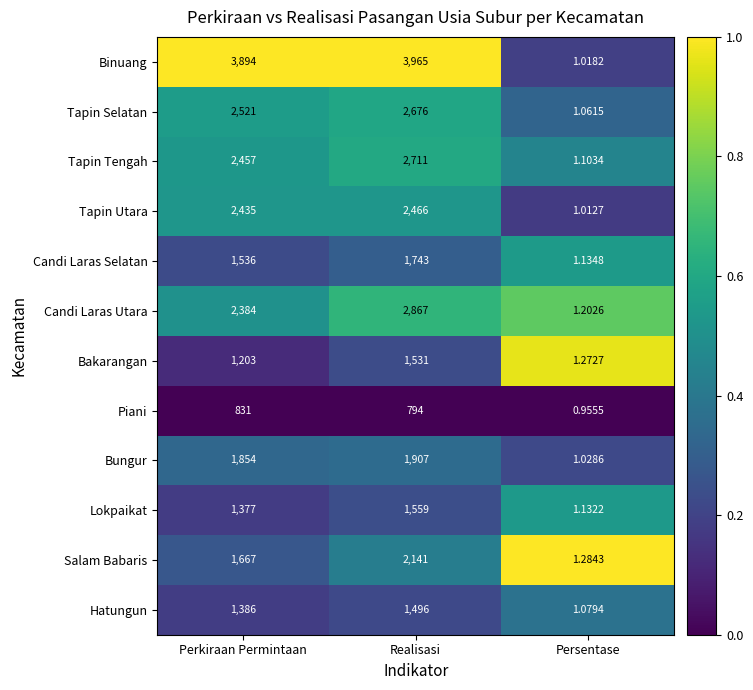

At which label is Tapin Selatan closest to 1338?

Perkiraan Permintaan